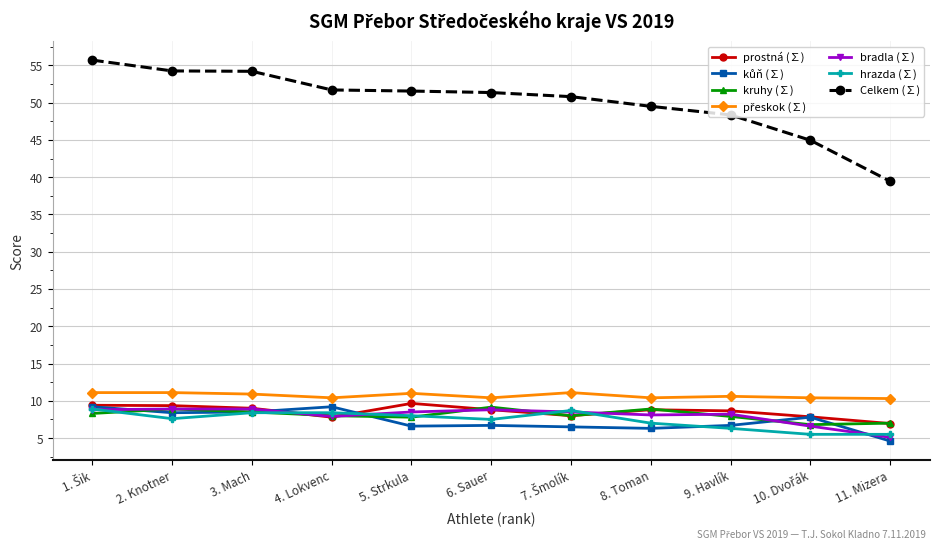

What is the smallest value displayed?

4.6